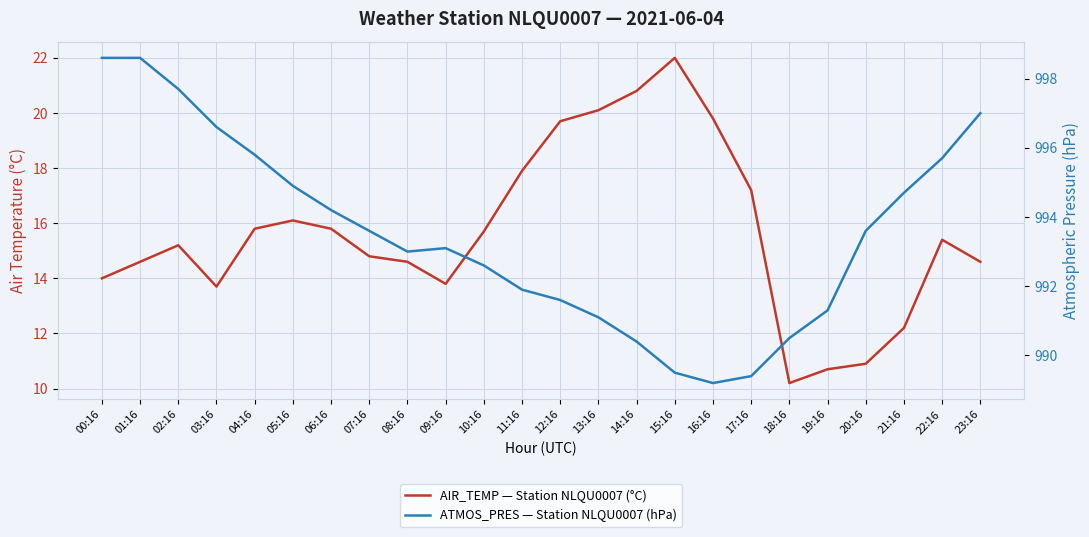

Is the value of ATMOS_PRES — Station NLQU0007 (hPa) at 16:16 greater than the value of AIR_TEMP — Station NLQU0007 (°C) at 02:16?

Yes